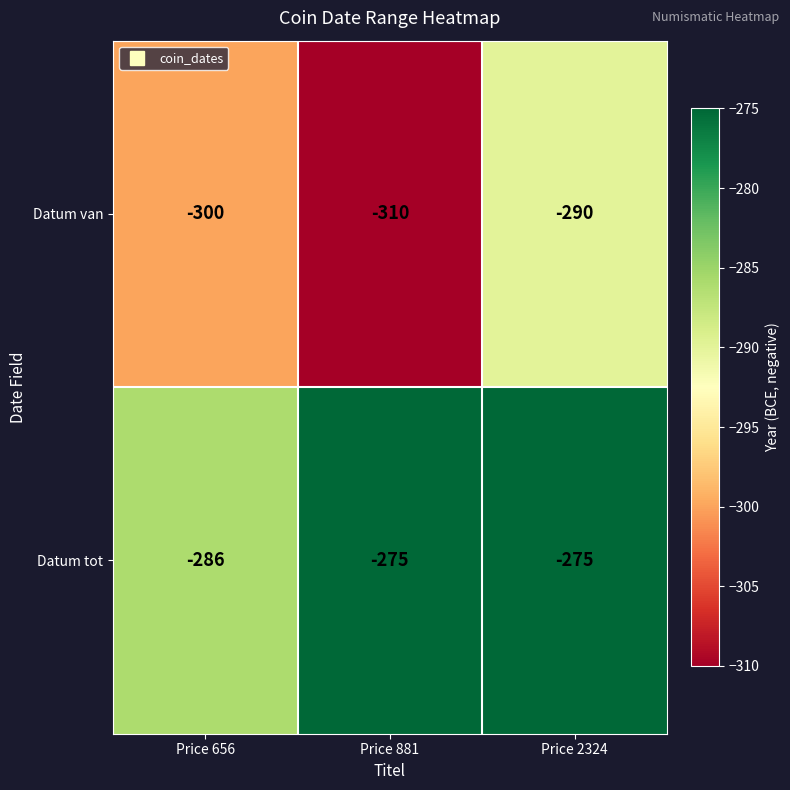

What is the maximum value shown in the chart?

-275